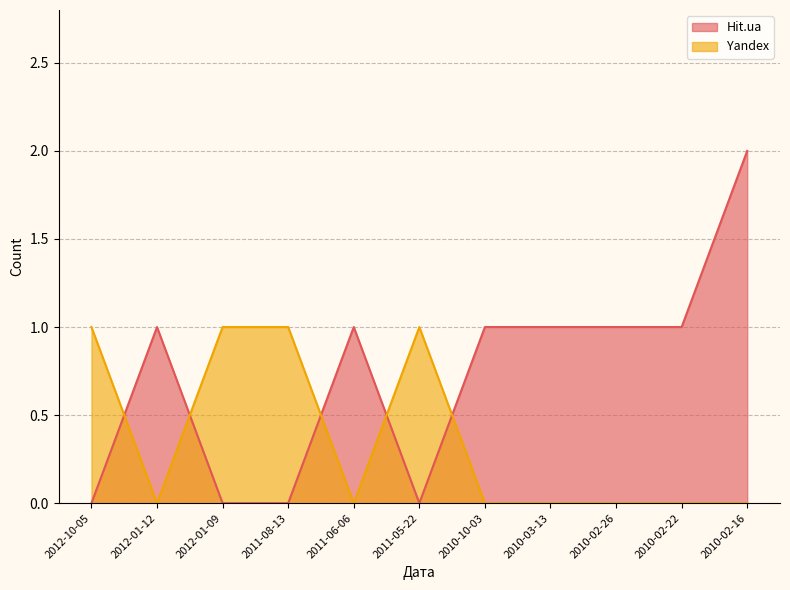

At which category does Hit.ua reach its first local valley?

2011-05-22